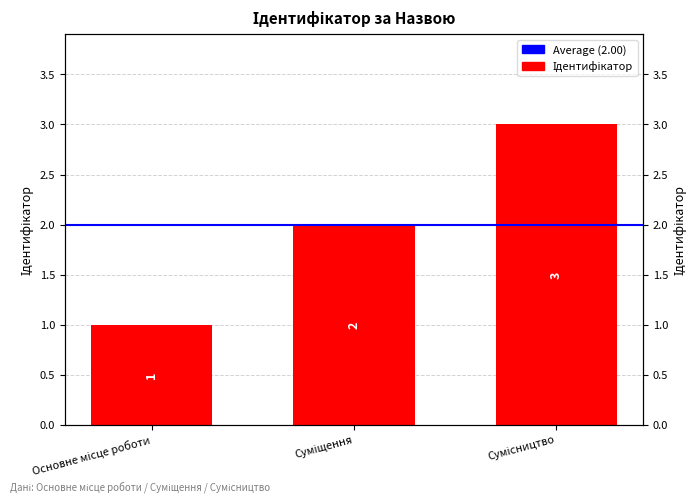

What is the greatest value displayed?

3